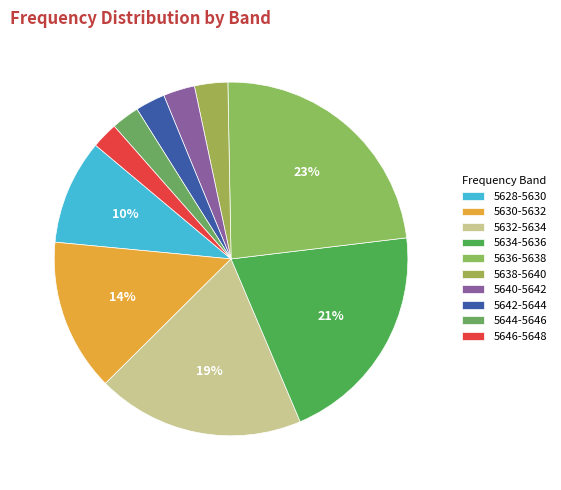

Count the number of slices in the pie.

10